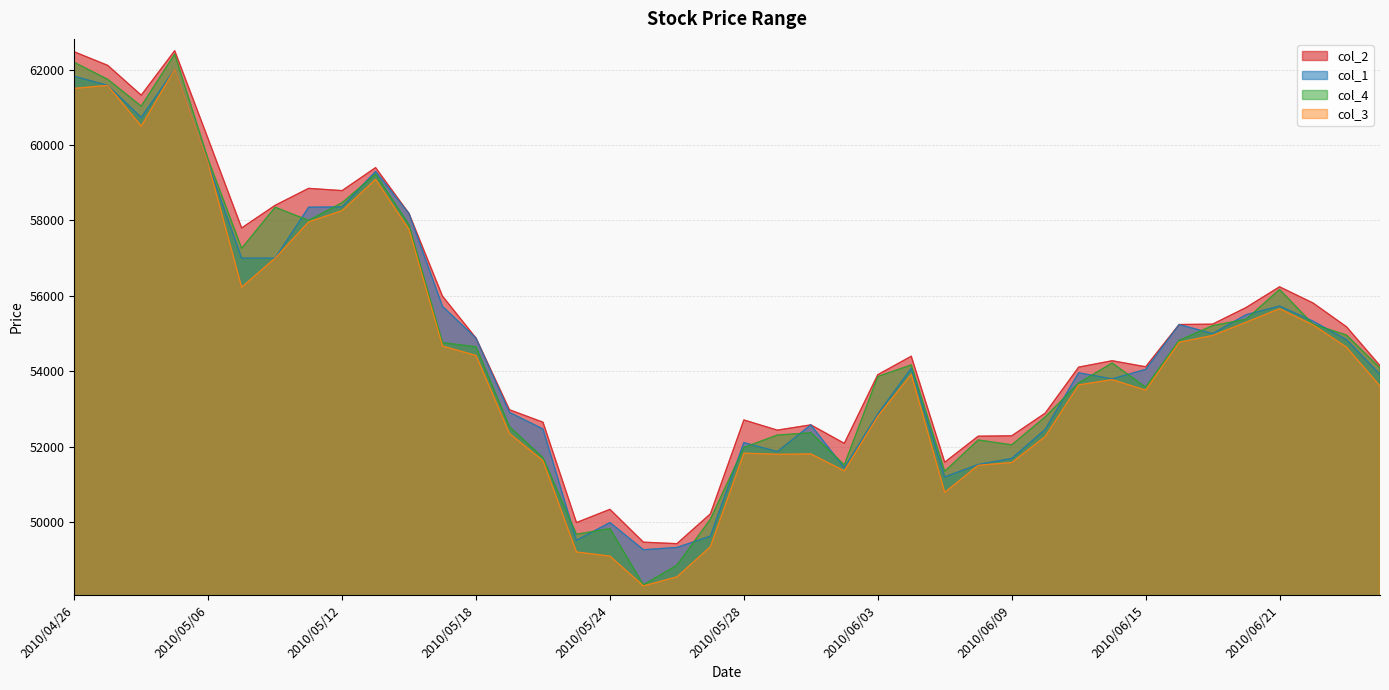

True or false: col_2 and col_1 intersect in this chart.

False